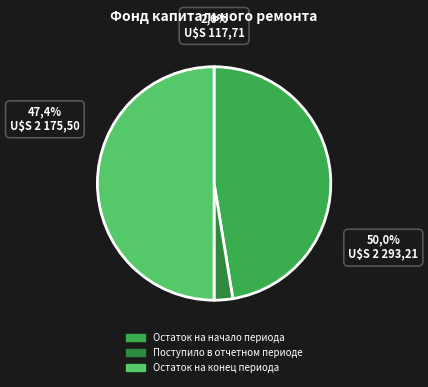

Which has a higher value, Остаток на конец периода or Поступило в отчетном периоде?

Остаток на конец периода